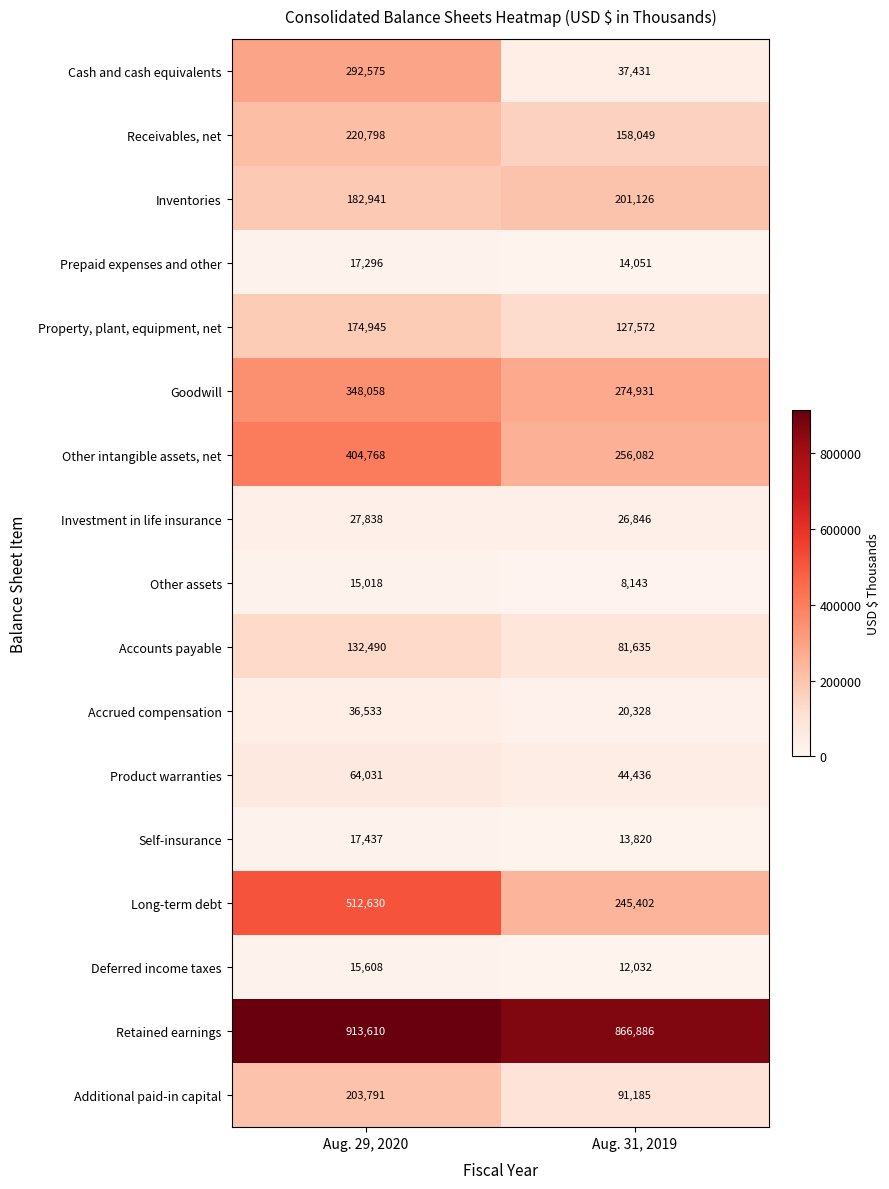

What is the minimum value for Property, plant, equipment, net?

127572